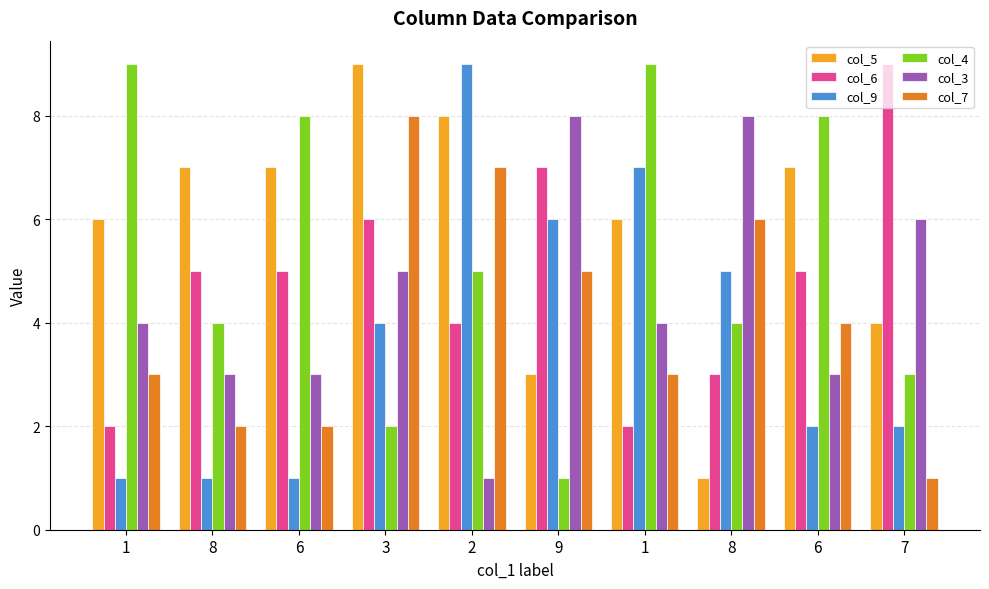

What are all the series names shown in the legend?

col_5, col_6, col_9, col_4, col_3, col_7